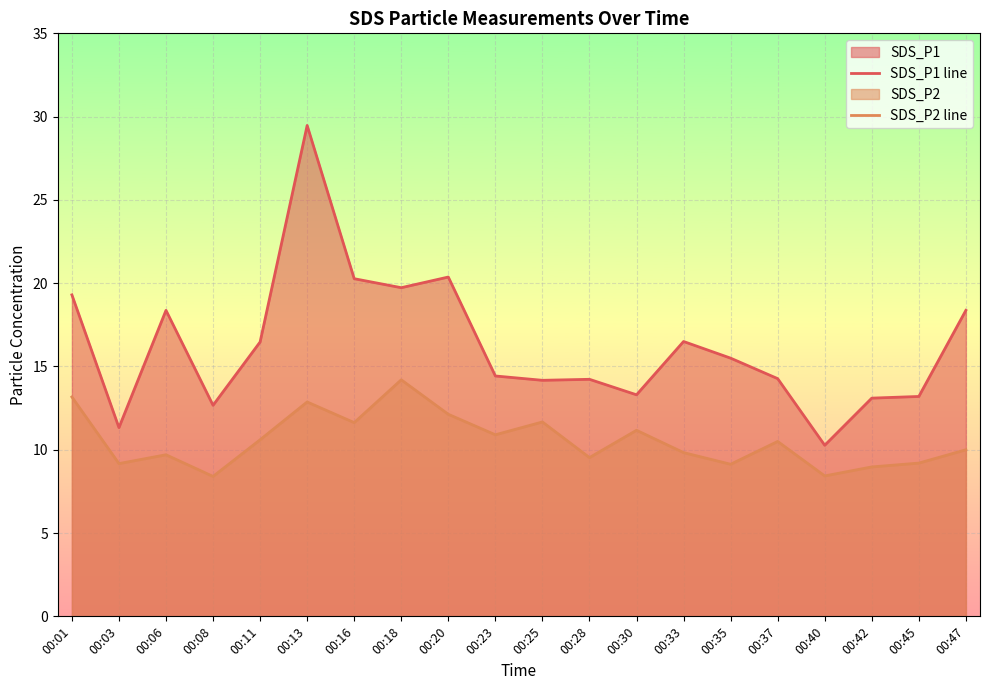

What is the sum of all SDS_P1 line values?

325.3